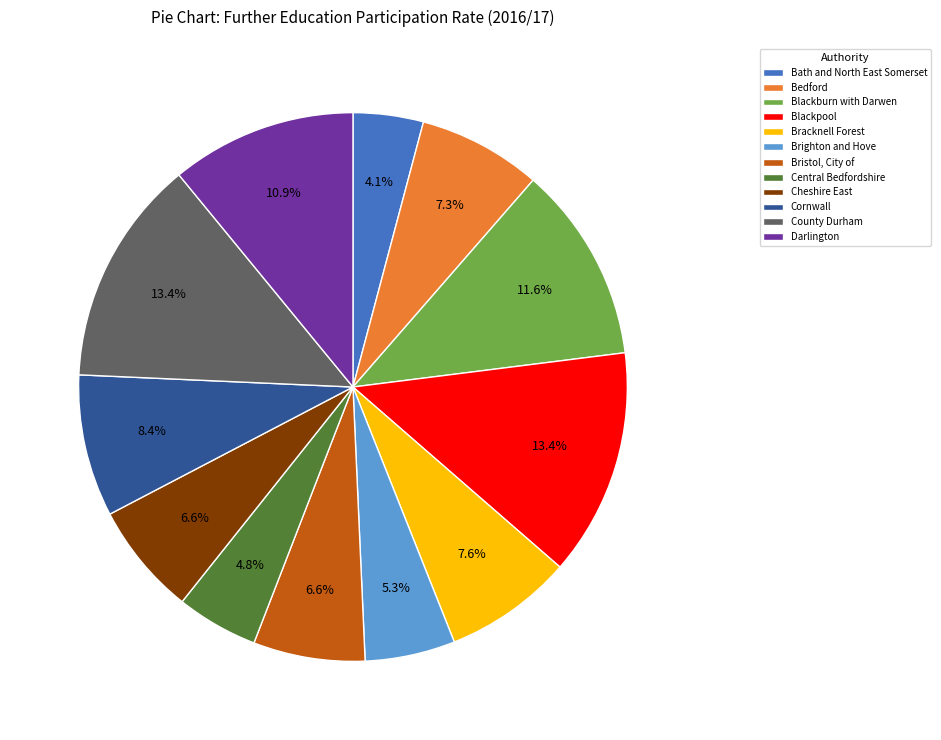

Which slice is the smallest?

Bath and North East Somerset